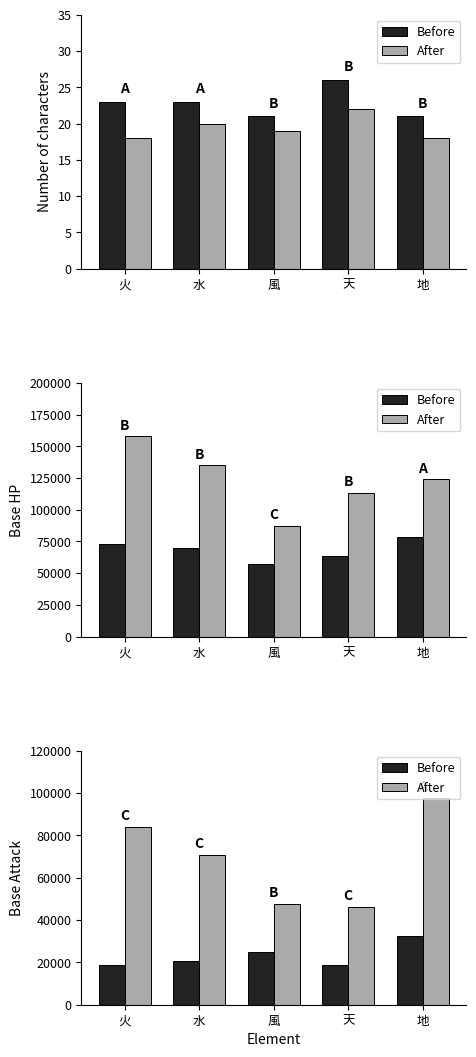

At 風, list the series in order from largest to smallest.

After, Before